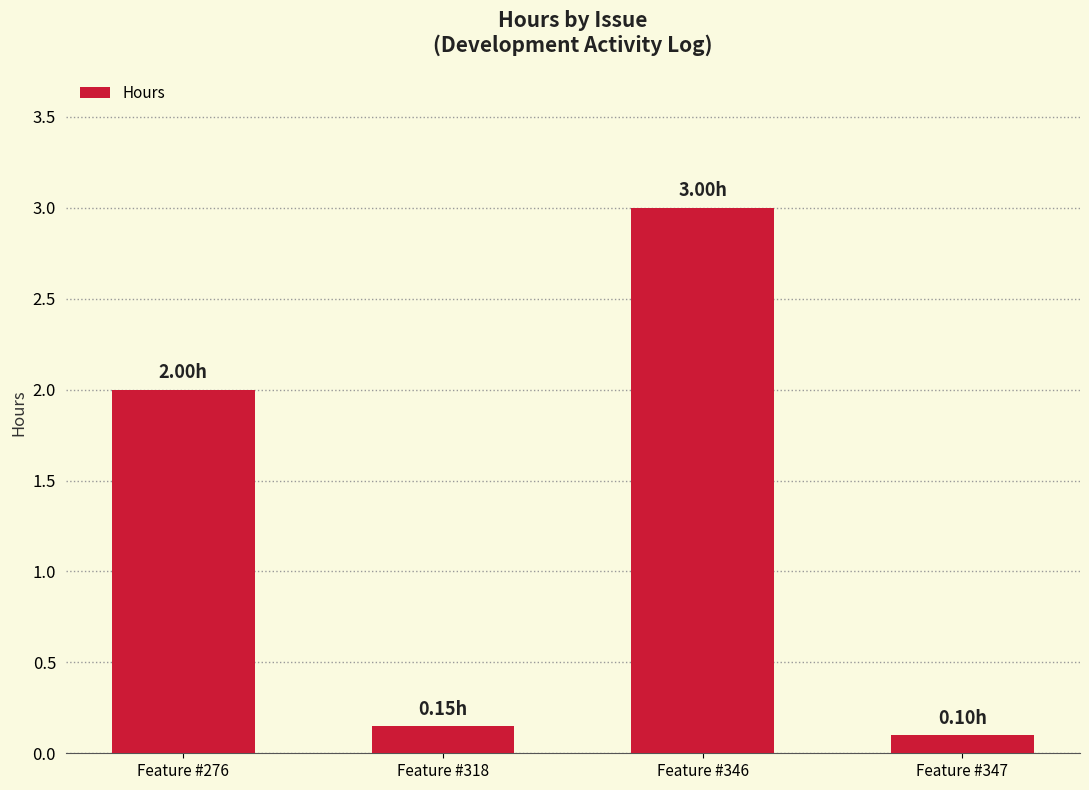

Which label corresponds to the largest value in the chart?

Feature #346